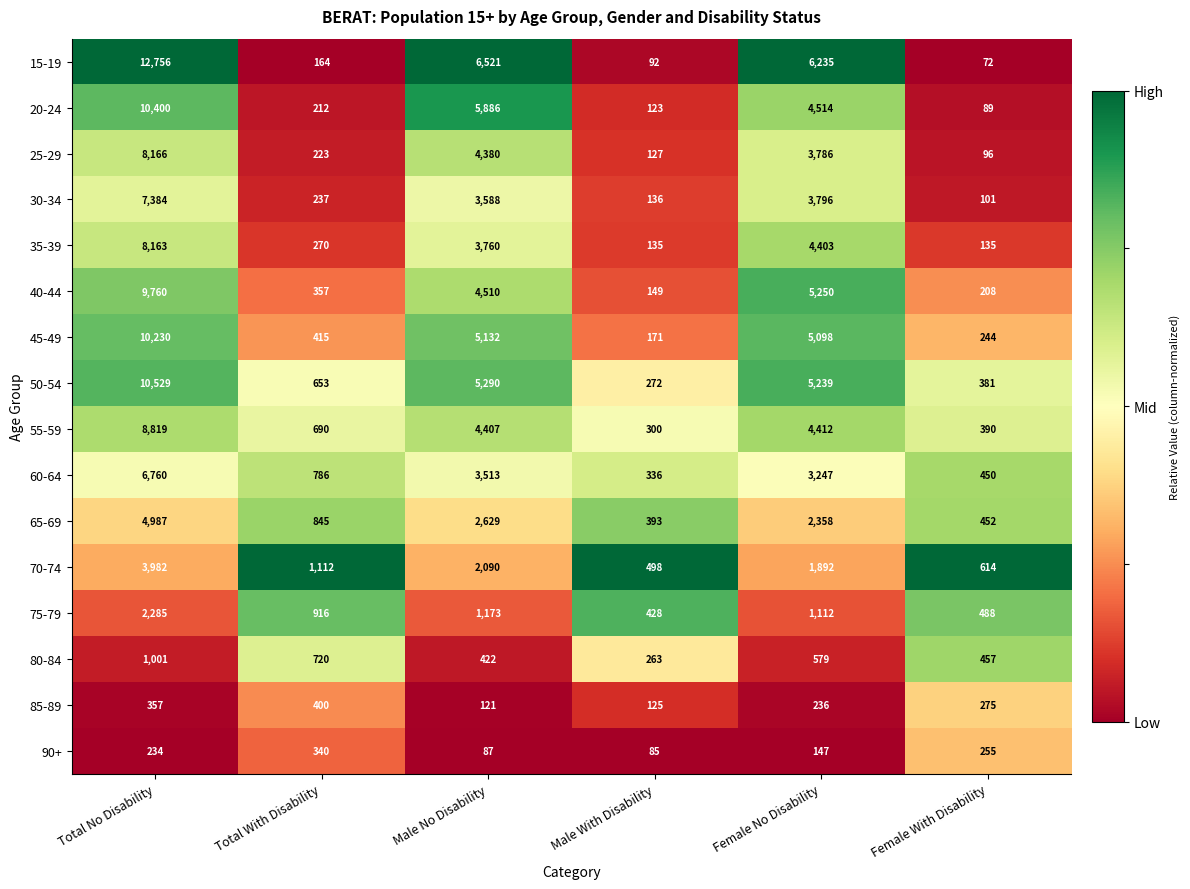

Is the value of 30-34 at Total No Disability greater than the value of 45-49 at Female No Disability?

Yes